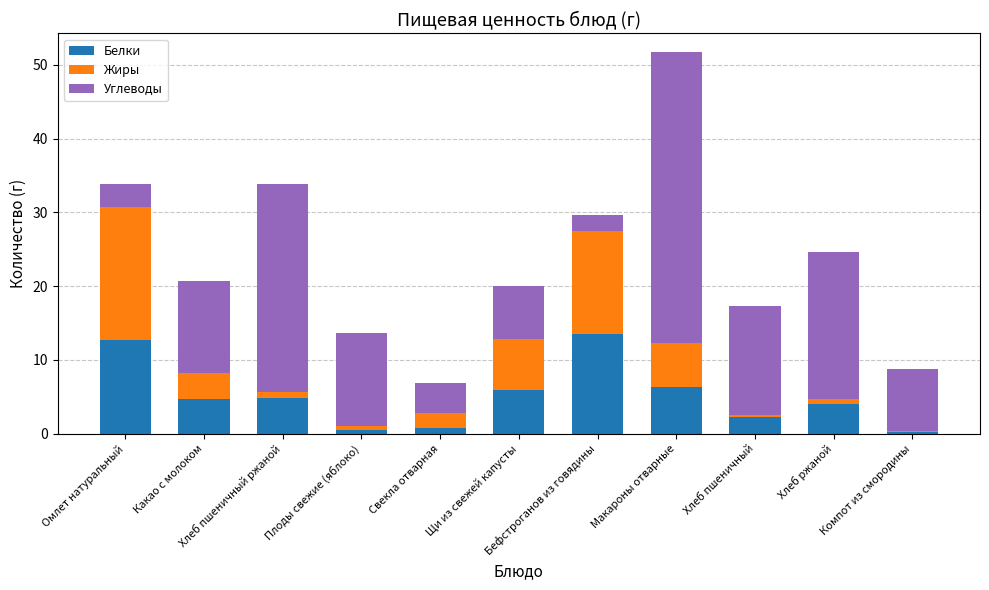

Is it true that Углеводы equals 10.0 at Щи из свежей капусты?

False